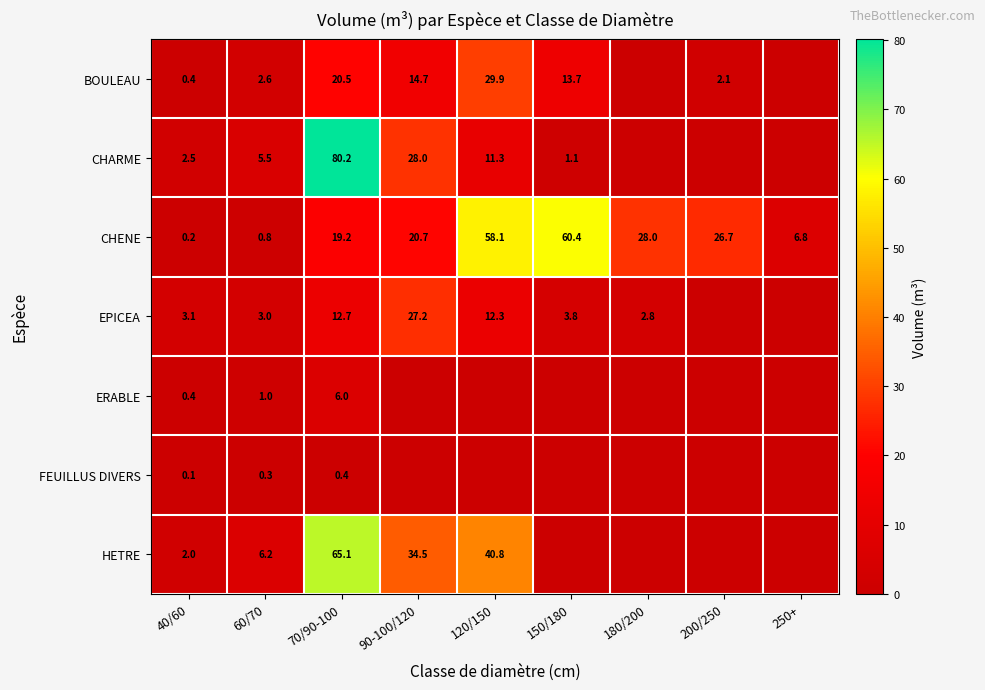

The FEUILLUS DIVERS series shows 0.4 at 70/90-100. True or false?

True